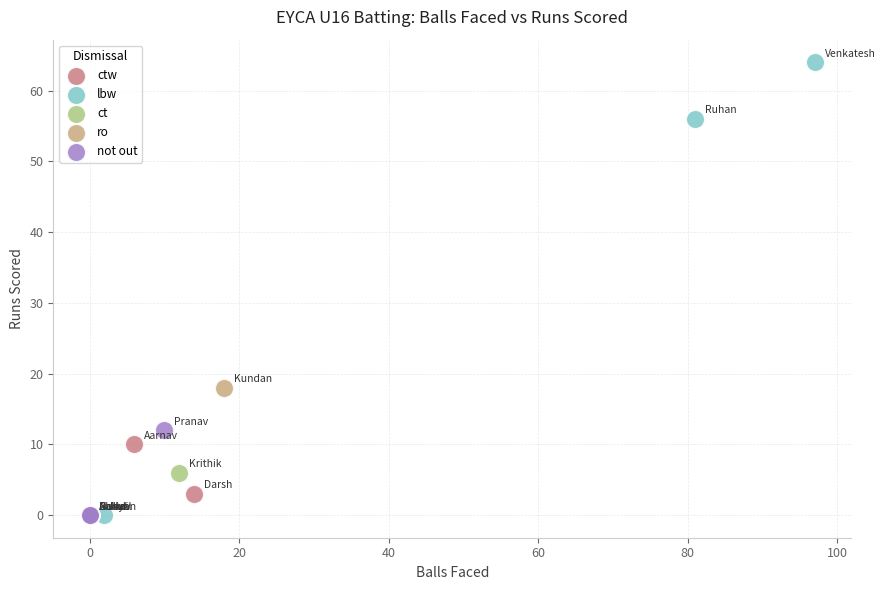

Which series reaches the maximum Y coordinate?

lbw